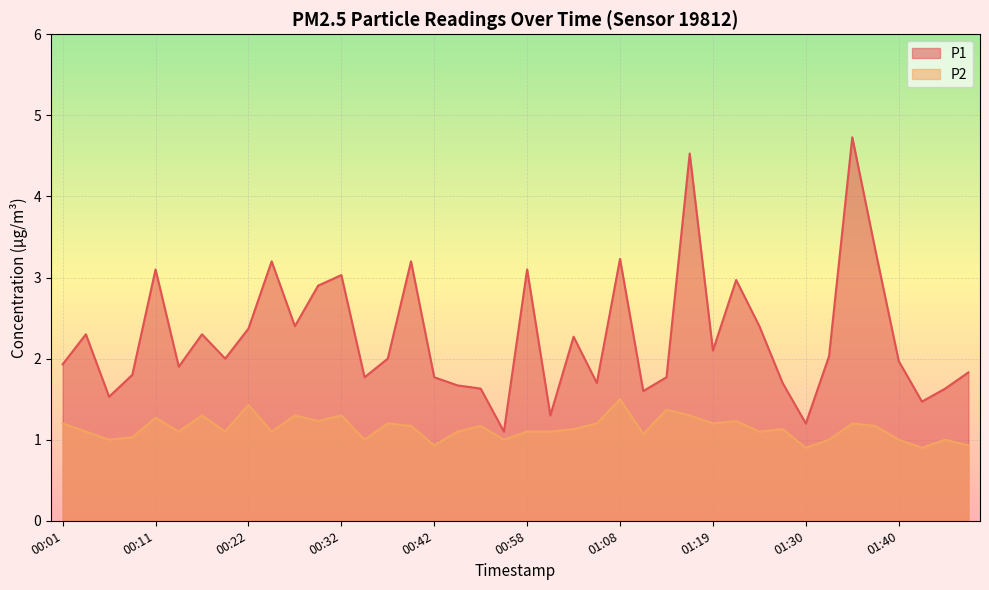

How many distinct data groups are displayed?

2